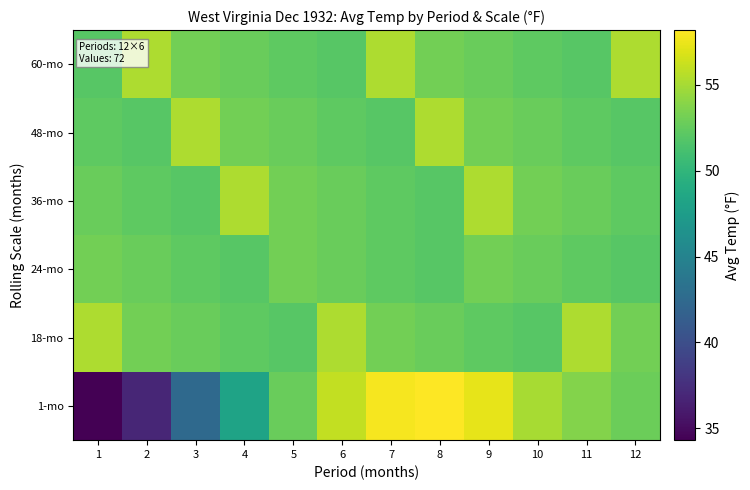

Which series changed the most between 7 and 10?

60-mo